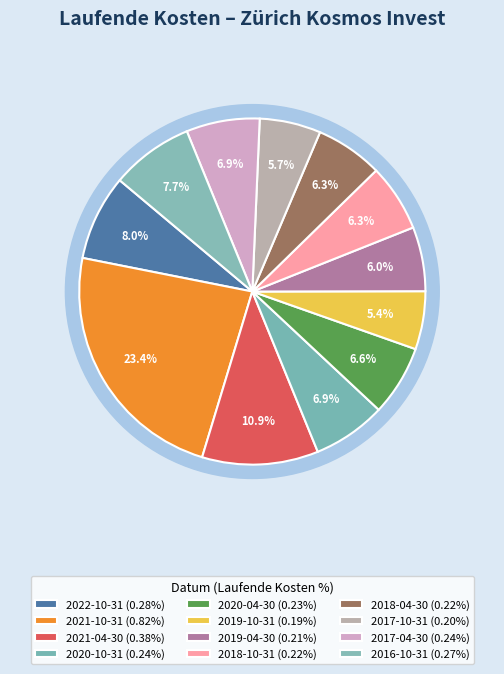

Is 2020-10-31 the majority of the pie?

No